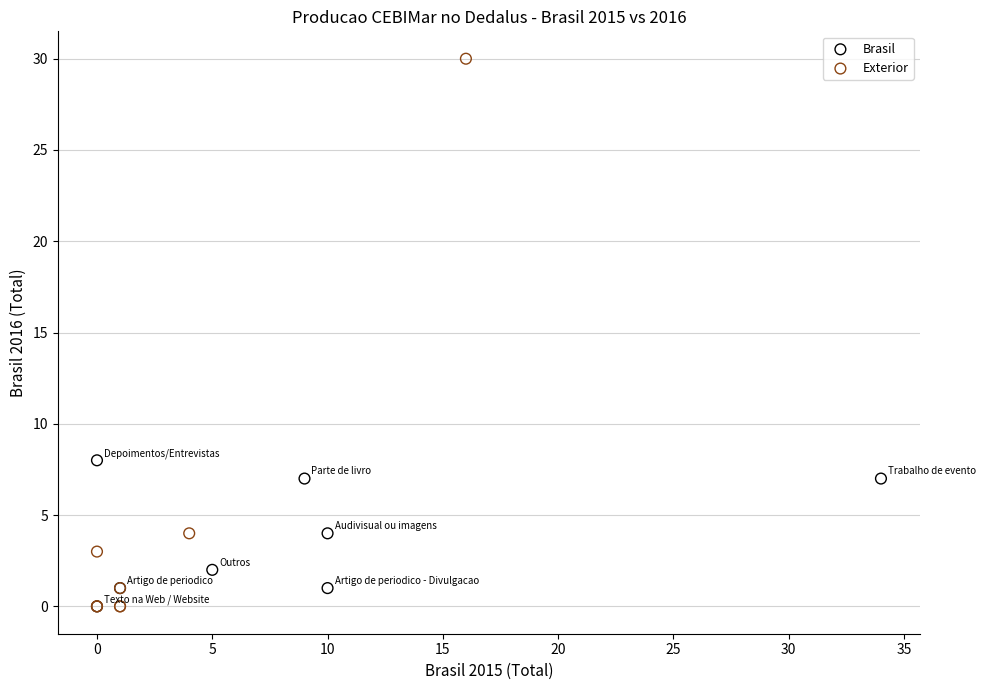

Which series has the widest spread of Y values?

Exterior